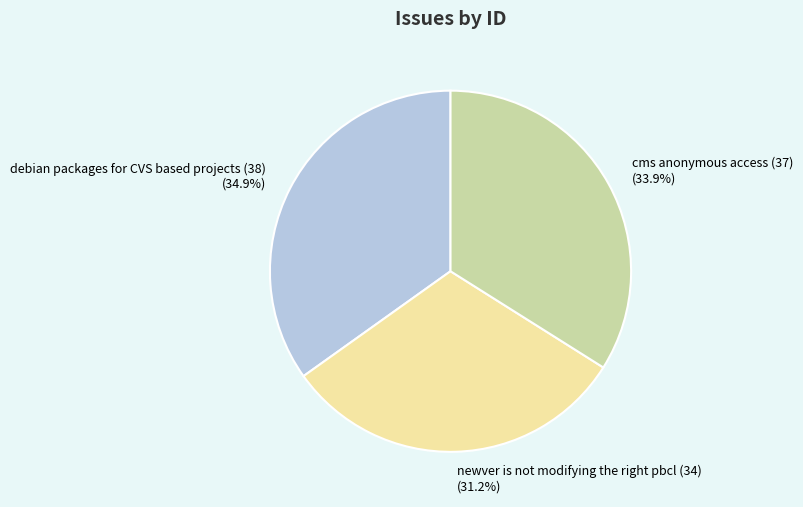

What is the total percentage of cms anonymous access (37) and debian packages for CVS based projects (38)?

68.8%